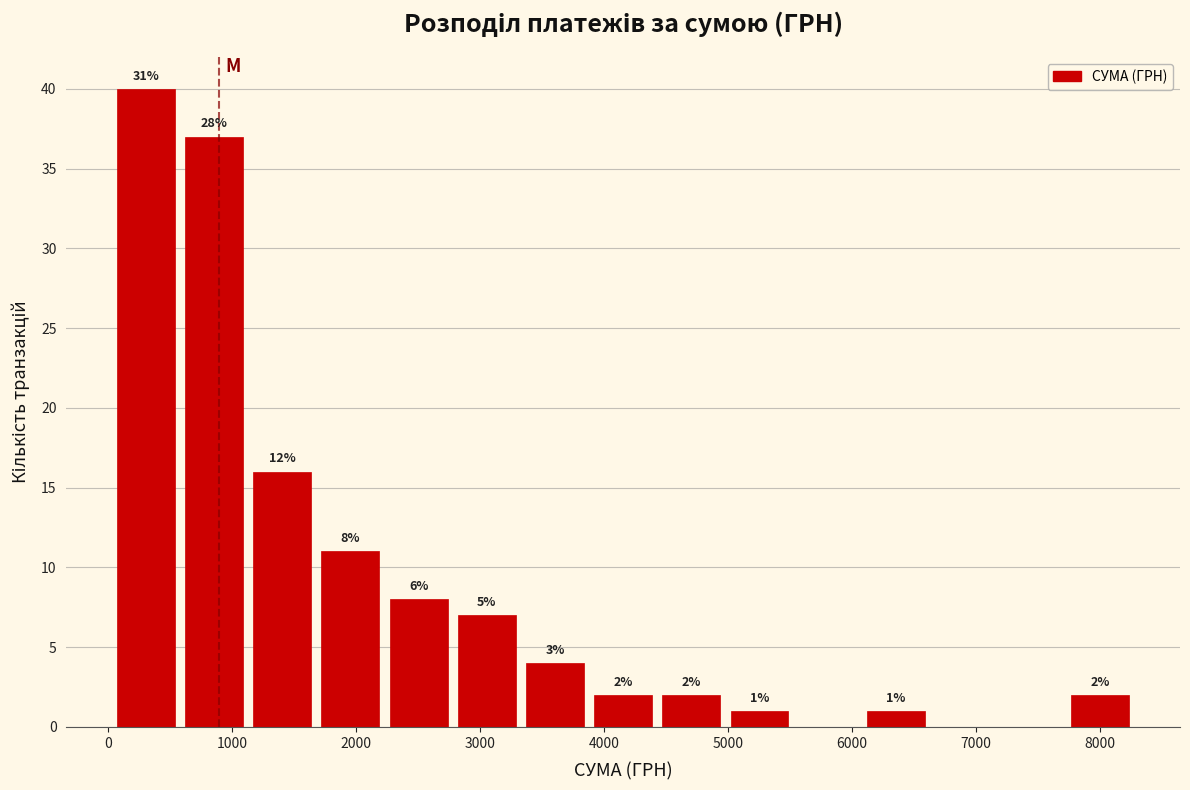

Over which range of the x-axis is the bar tallest?

0 to 600